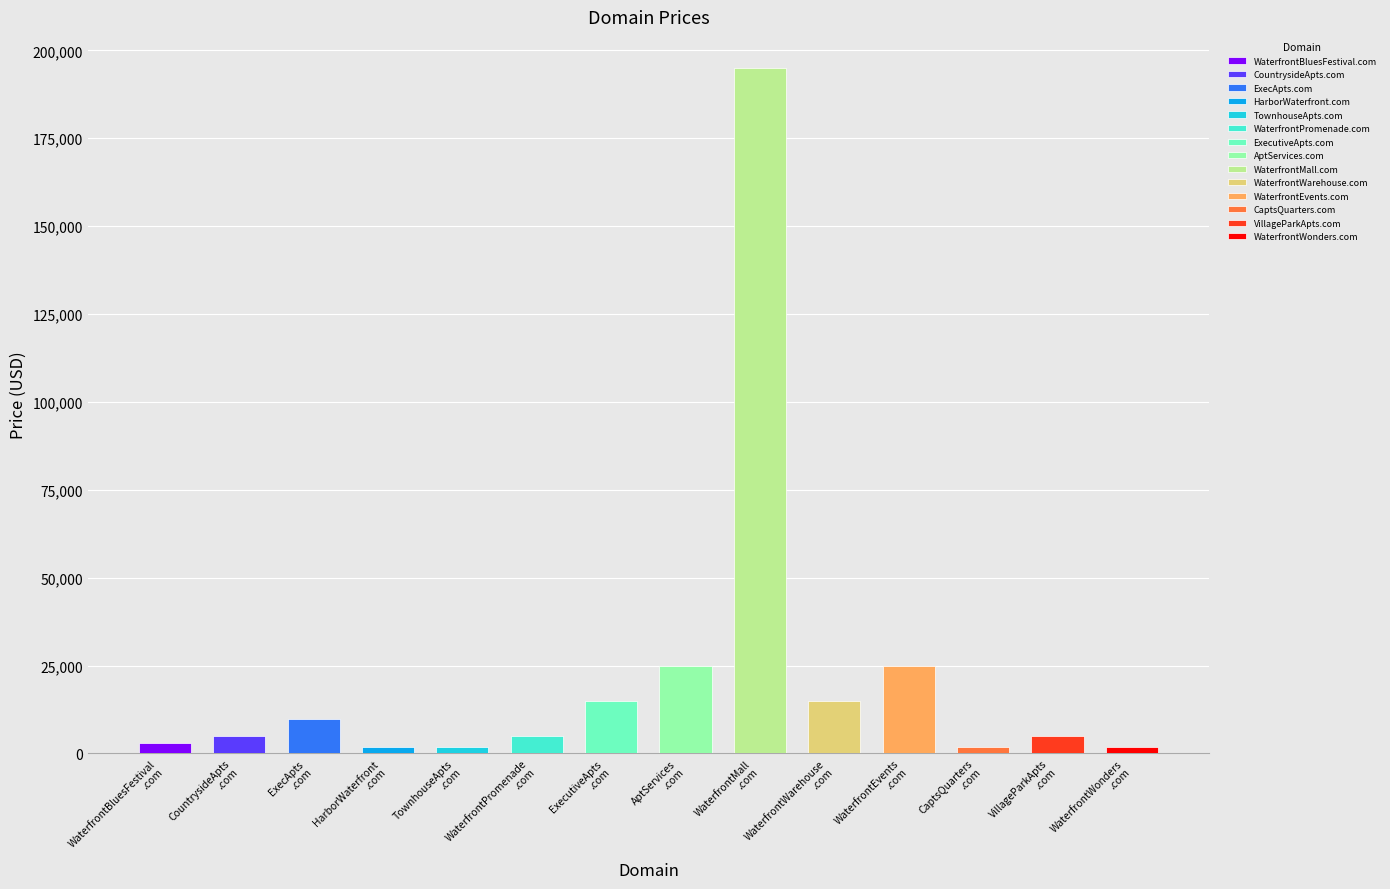

What position from the left is TownhouseApts
.com?

5